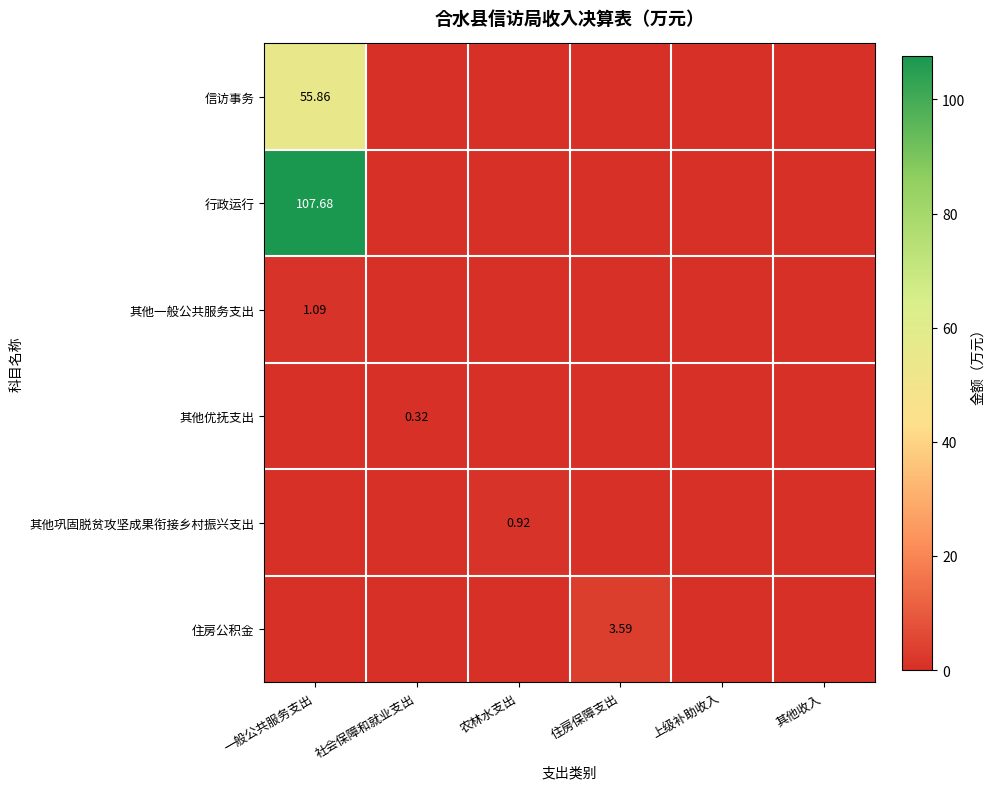

Count the 其他优抚支出 values in the range 0 to 1.

6